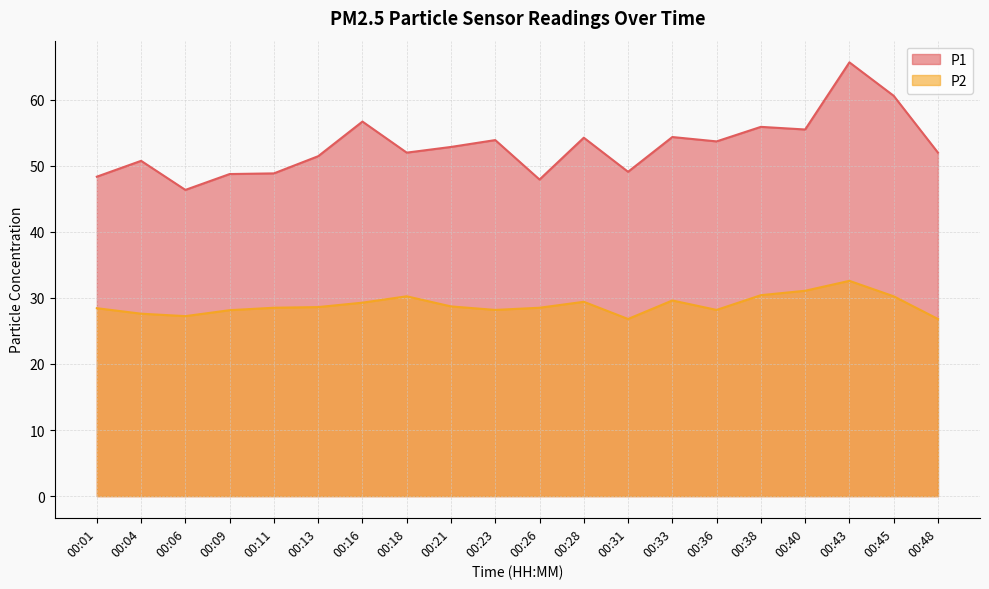

Between 00:43 and 00:09, which is larger?

00:43